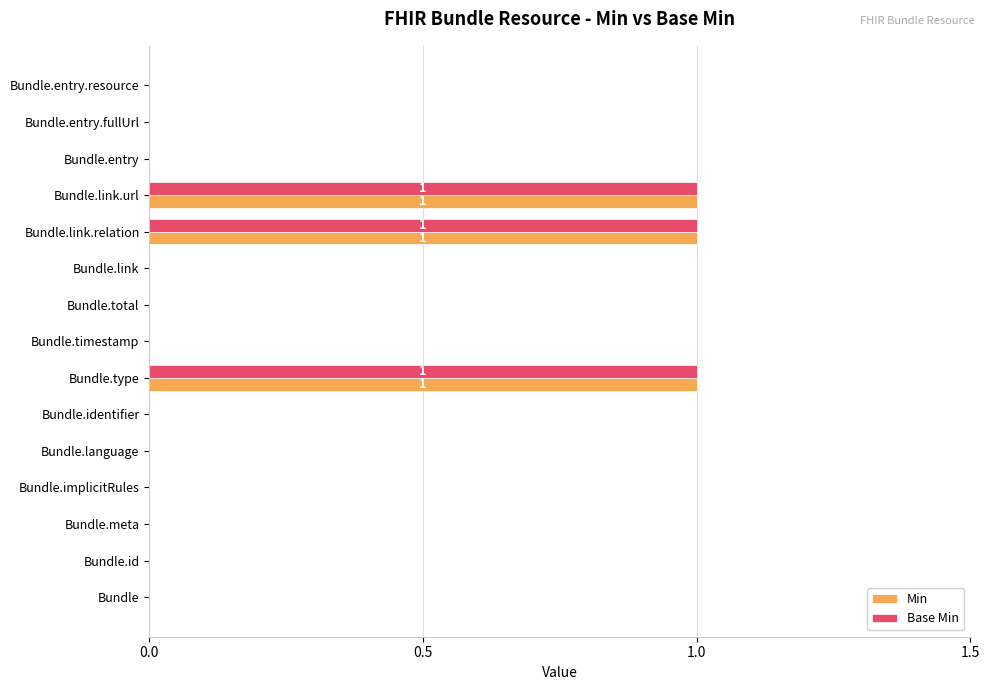

What is the sum of all Min values?

3